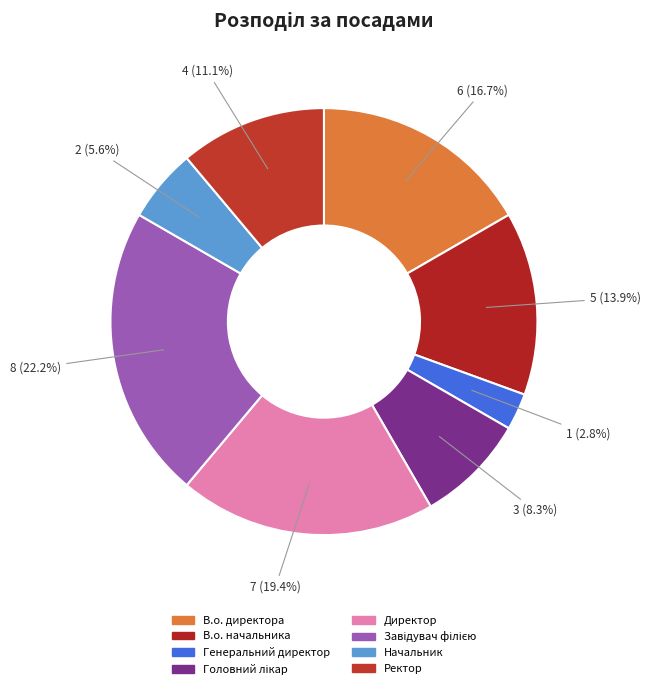

Count the number of slices in the pie.

8